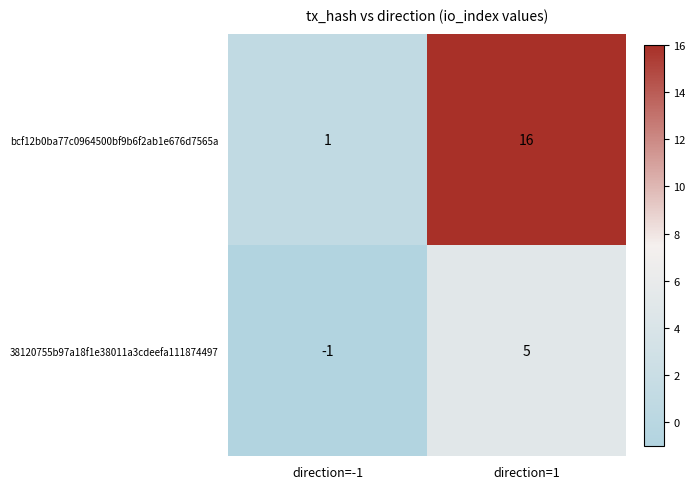

Rank the series at direction=1 from lowest to highest value.

38120755b97a18f1e38011a3cdeefa111874497, bcf12b0ba77c0964500bf9b6f2ab1e676d7565a